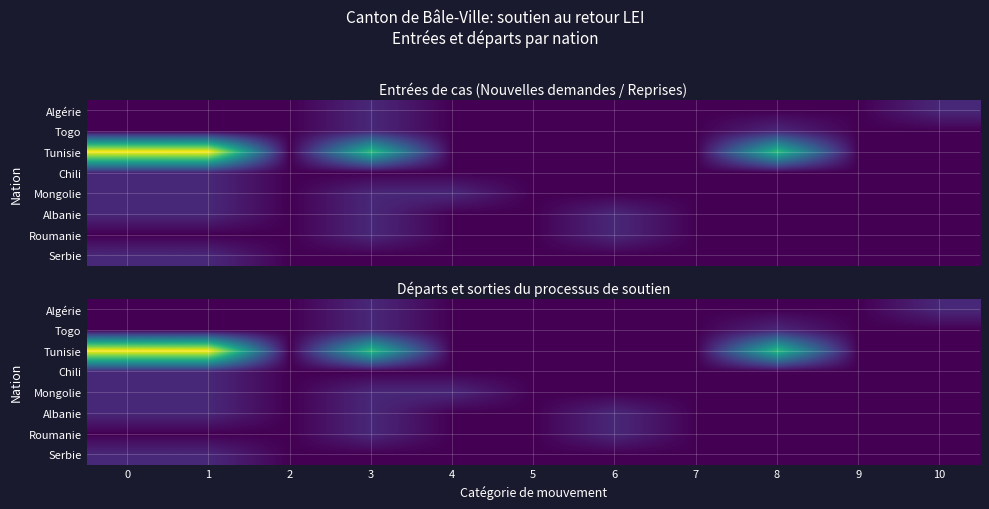

Which series changed the most between 1 and 5?

Tunisie